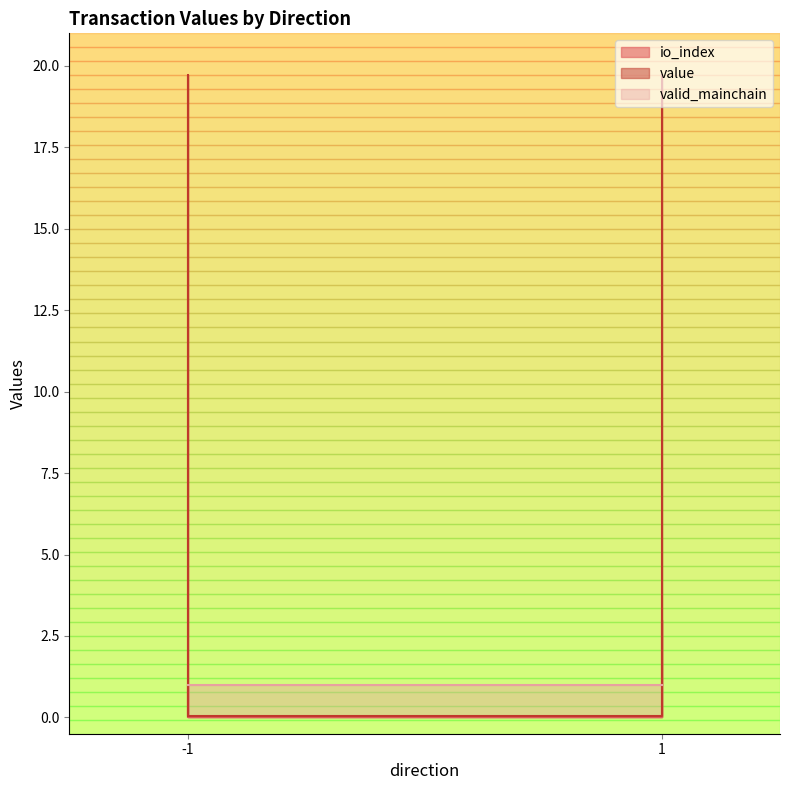

Between which two adjacent categories do value and io_index first intersect?

1 and 1